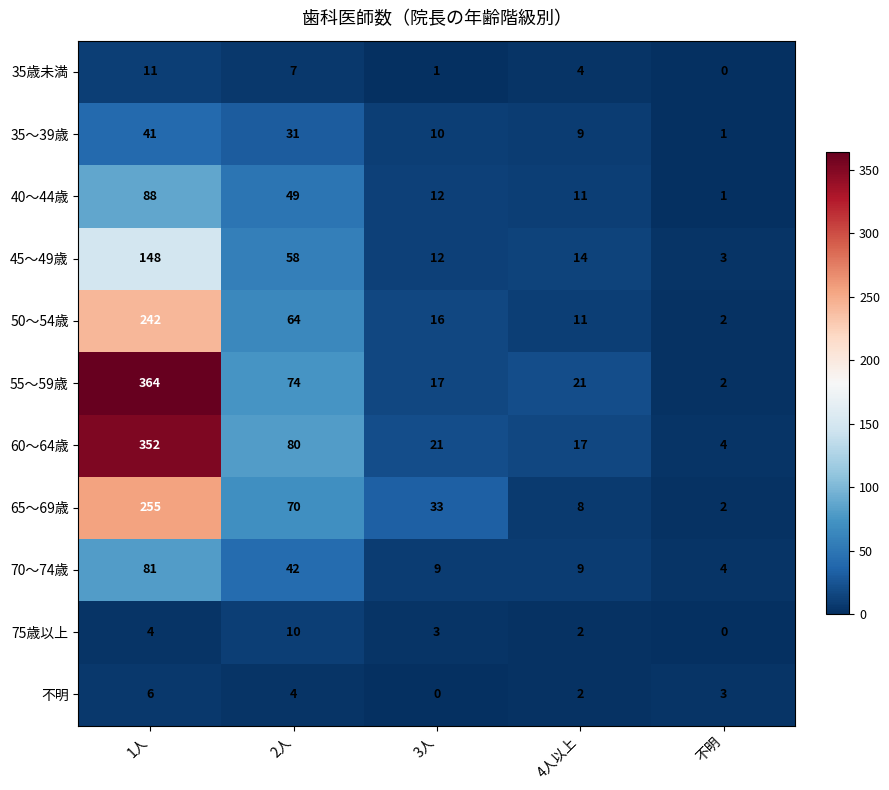

Which category has the highest value in the 45～49歳 series?

1人